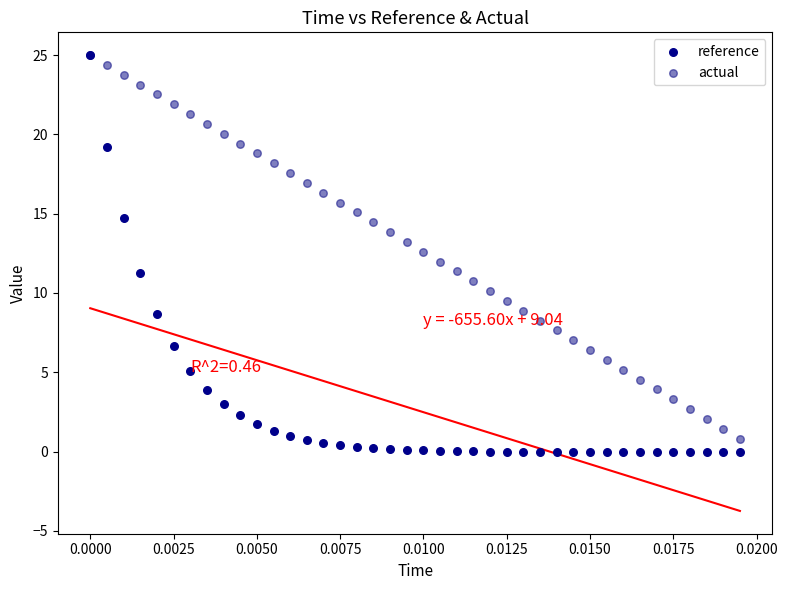

Which series reaches the minimum Y coordinate?

reference